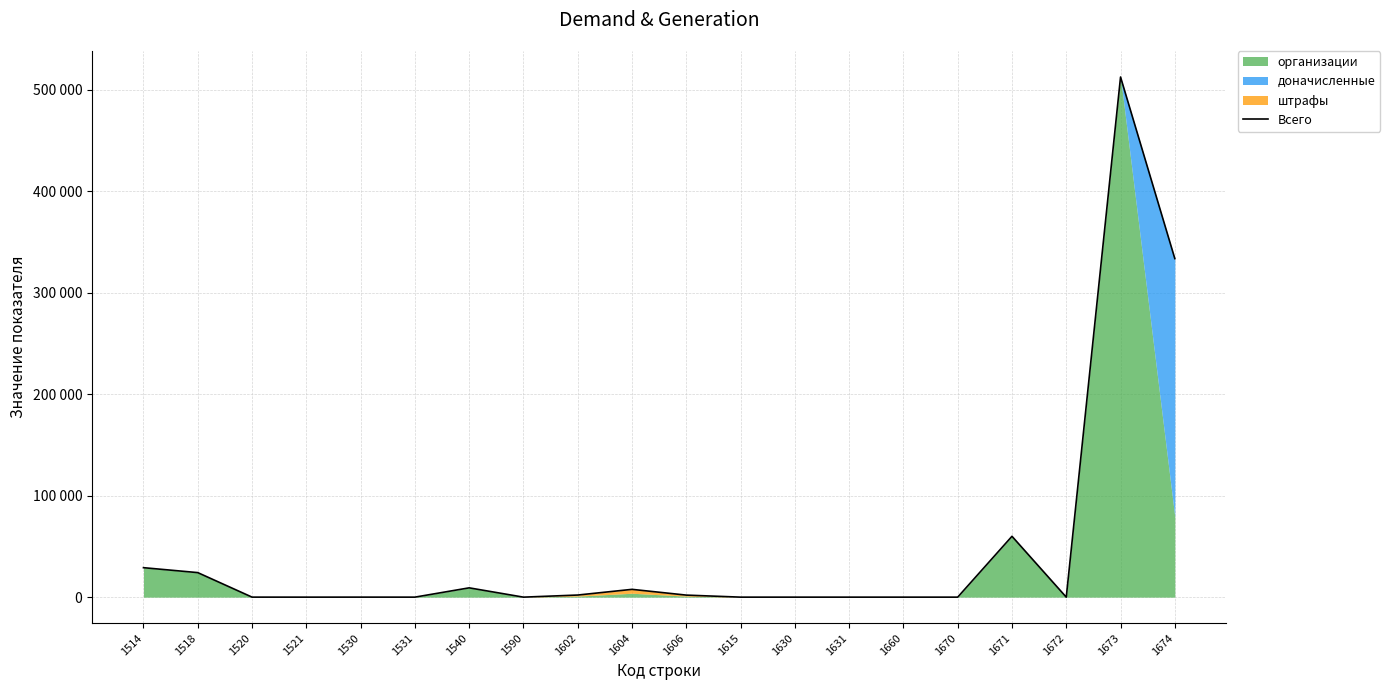

What is the difference between the values at 1521 and 1671?

59974